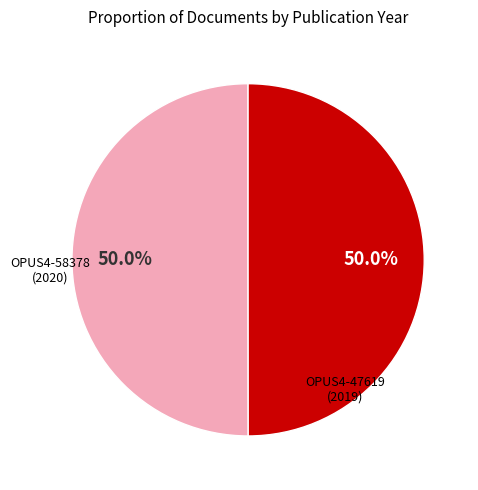

Do OPUS4-47619 (2019) and OPUS4-58378 (2020) together represent more than half of the pie?

Yes